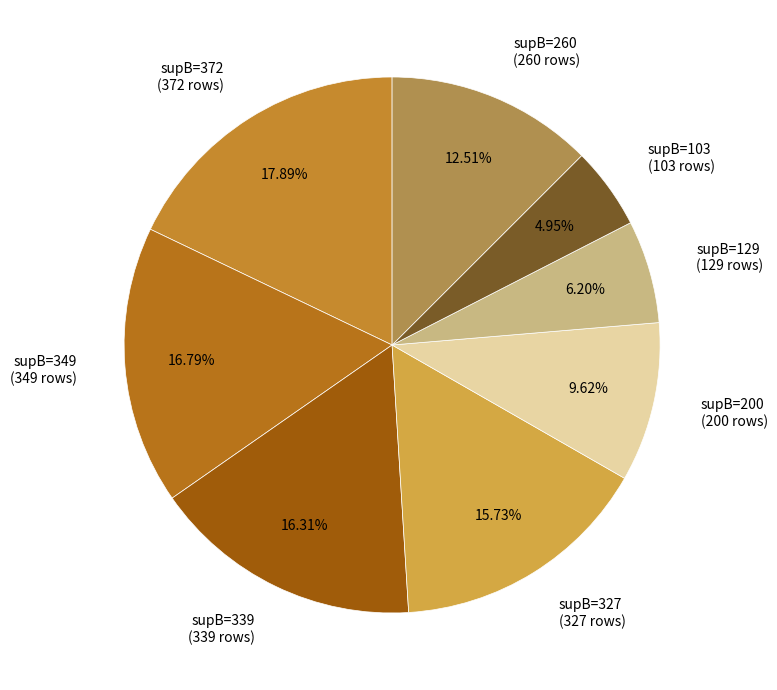

How many slices are in this pie chart?

8